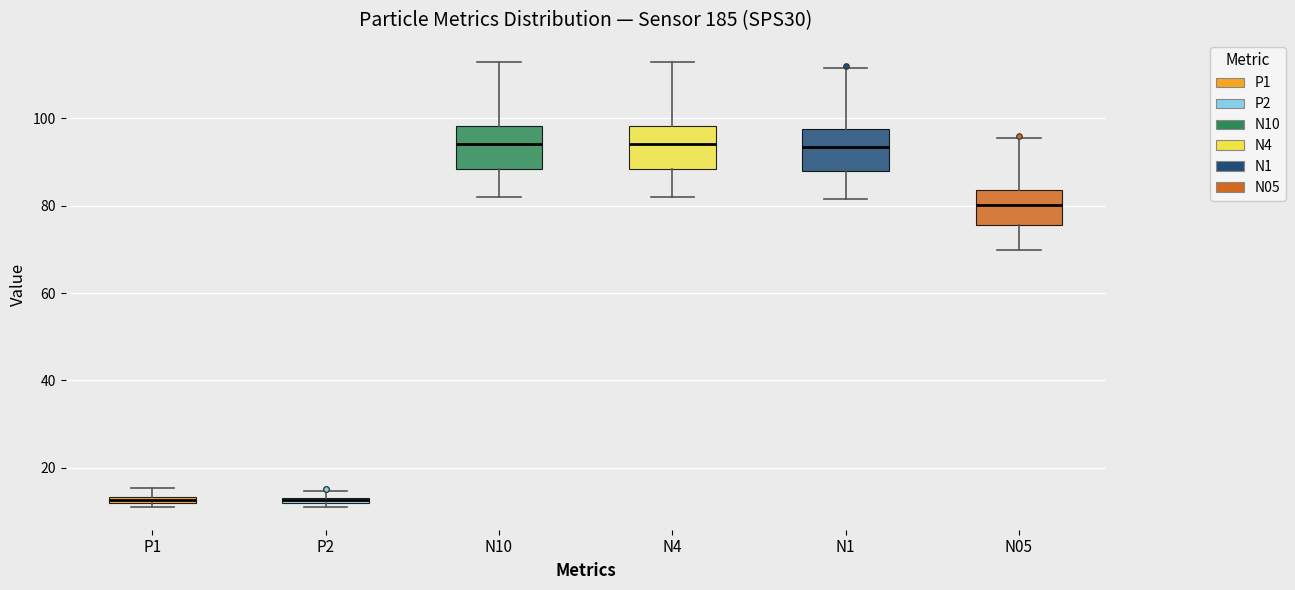

Where does the lower whisker of the box for N10 end on the y-axis? The values are not printed on the chart, so give them approximately, as read against the axis.

82